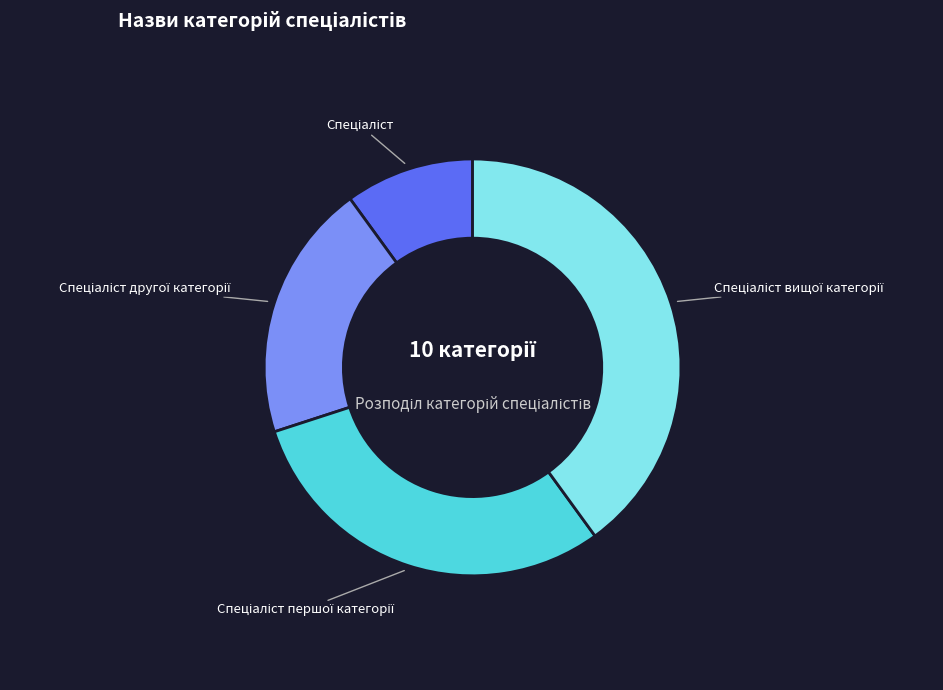

How many segments does this pie chart have?

4